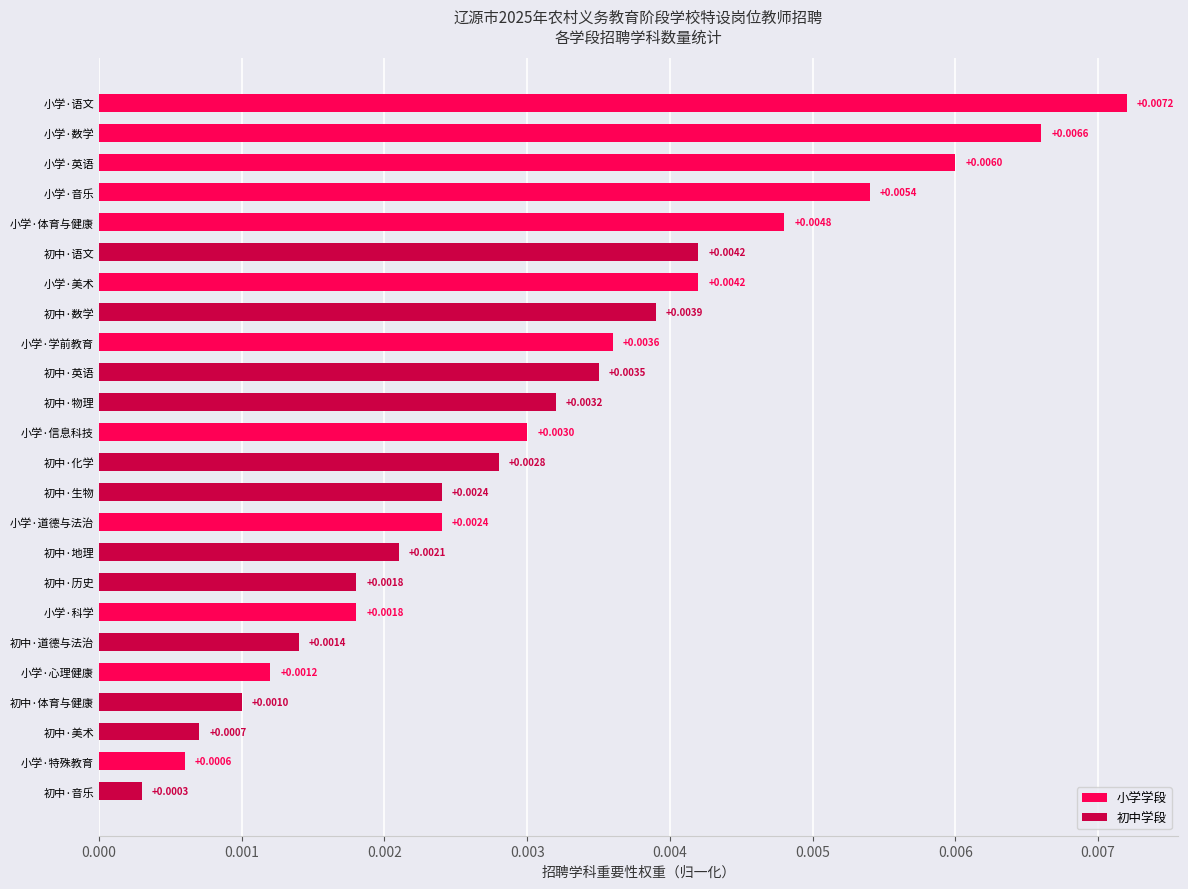

Which has a higher value, 小学·数学 or 小学·语文?

小学·语文